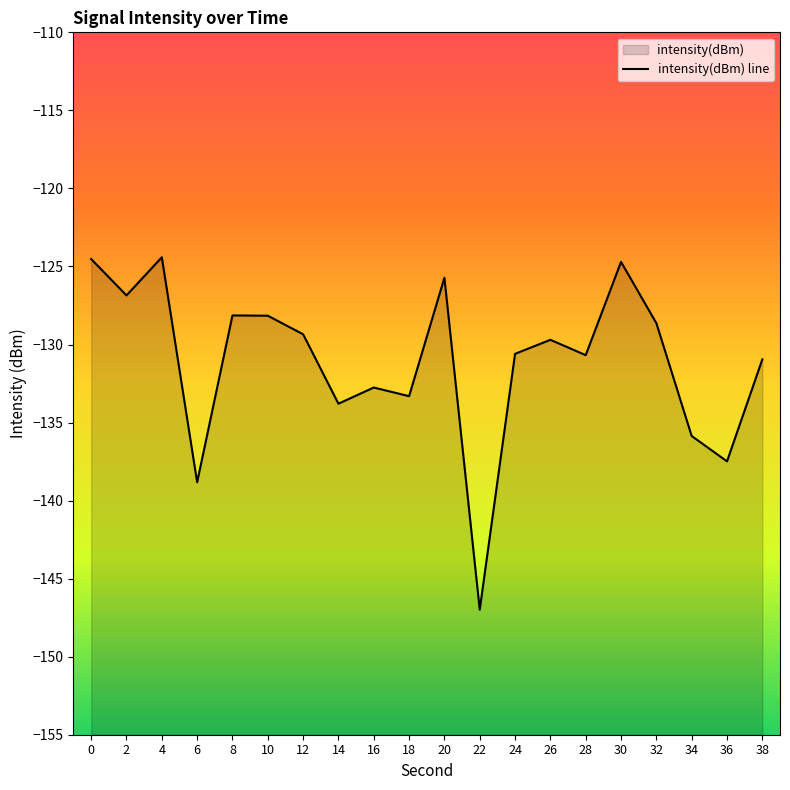

Does the chart have visible grid lines?

No